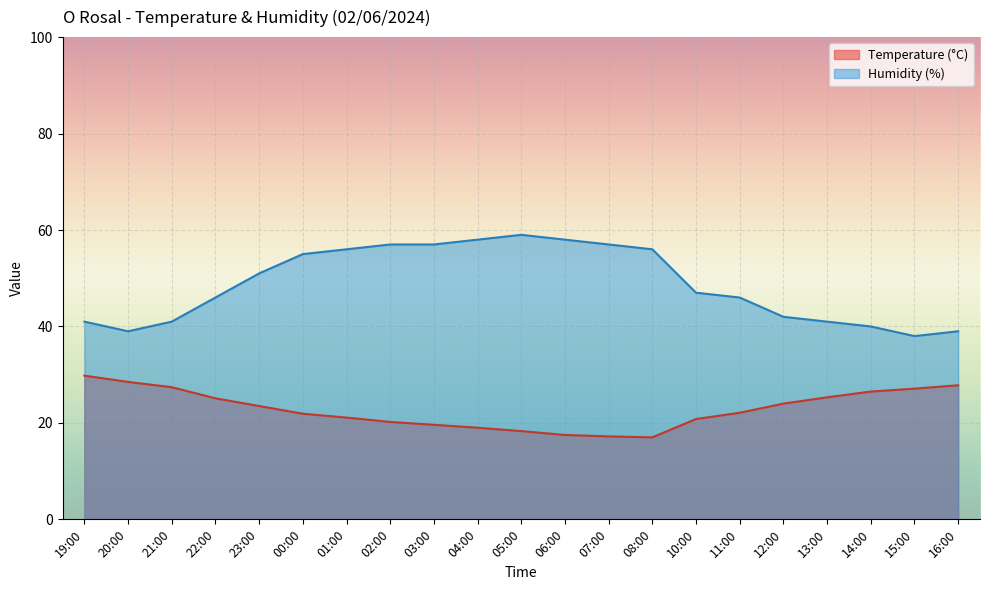

What is the maximum value for Temperature (°C)?

29.8